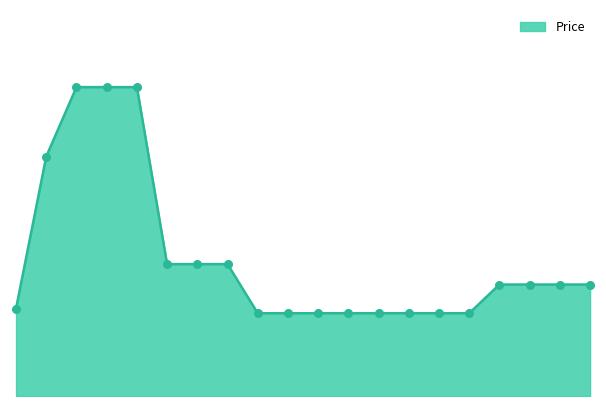

Does the chart have visible grid lines?

No